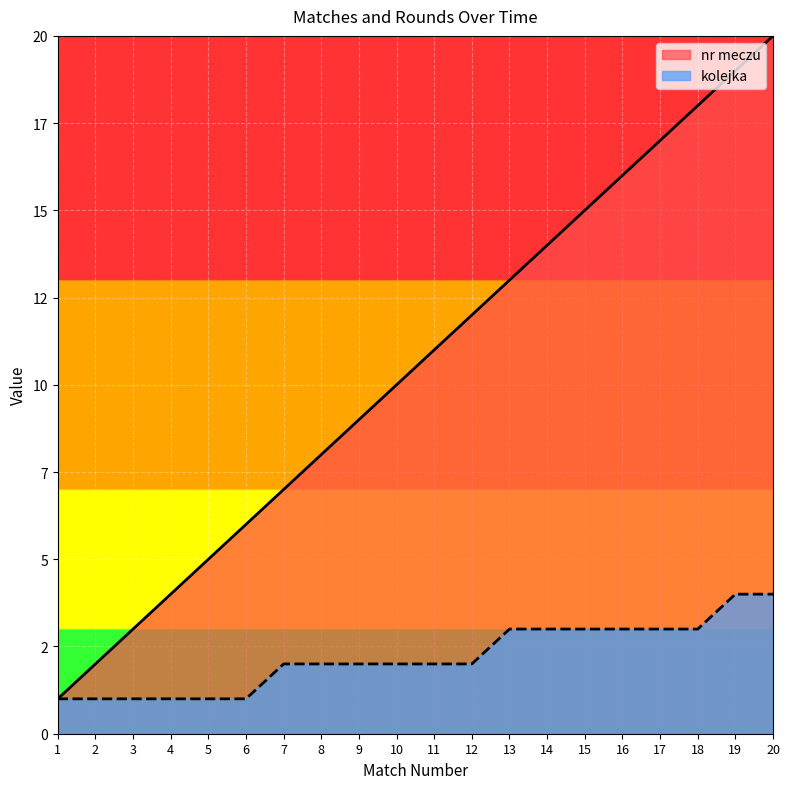

Which series has the widest spread of values?

nr meczu